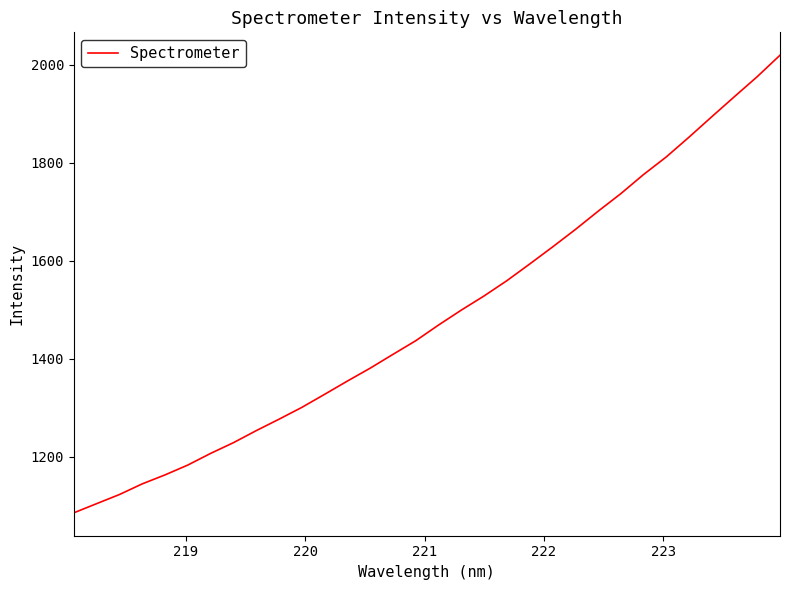

What is the maximum value shown in the chart?

2019.9